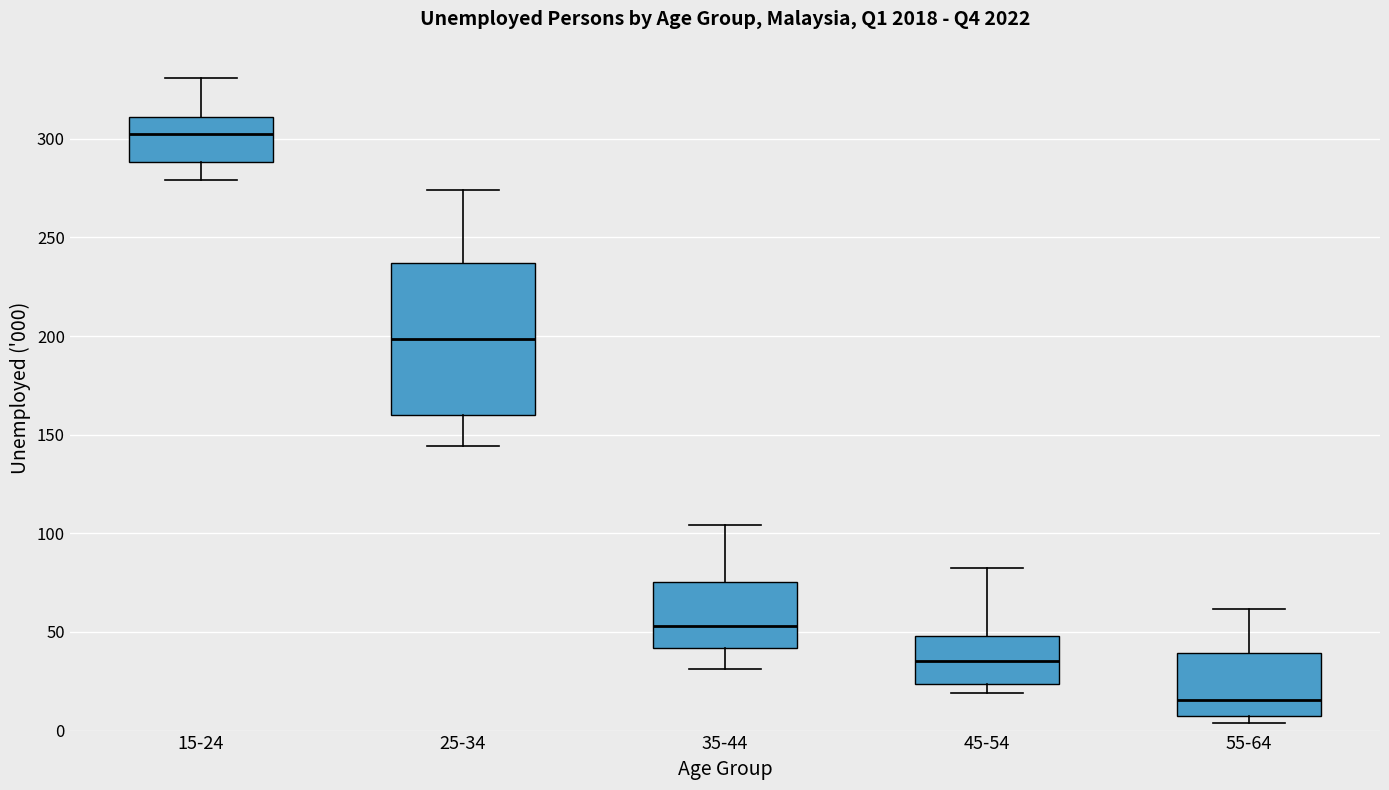

Reading left to right, transcribe this box plot: for each box, give where its median line is, the range the box spans, and where its two whiskers end, as read against the y-axis. The values are not printed on the chart, so give them approximately, as read against the axis.

15-24: median 300, box 290 to 310, whiskers 280 to 330
25-34: median 200, box 160 to 235, whiskers 145 to 275
35-44: median 55, box 40 to 75, whiskers 30 to 105
45-54: median 35, box 25 to 50, whiskers 20 to 80
55-64: median 15, box 5 to 40, whiskers 5 (just below the box's lower edge) to 60